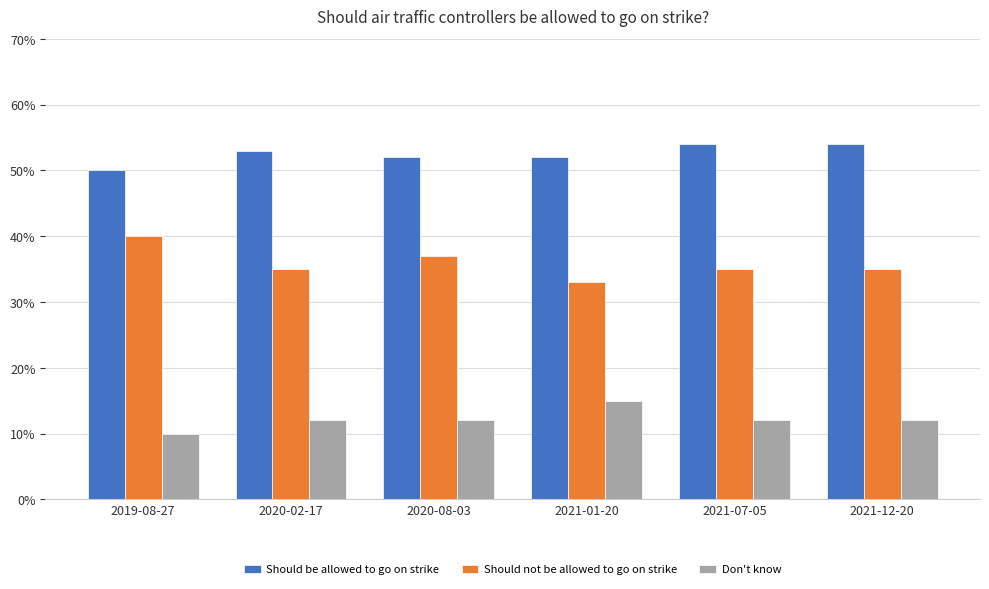

What are all the series names shown in the legend?

Should be allowed to go on strike, Should not be allowed to go on strike, Don't know